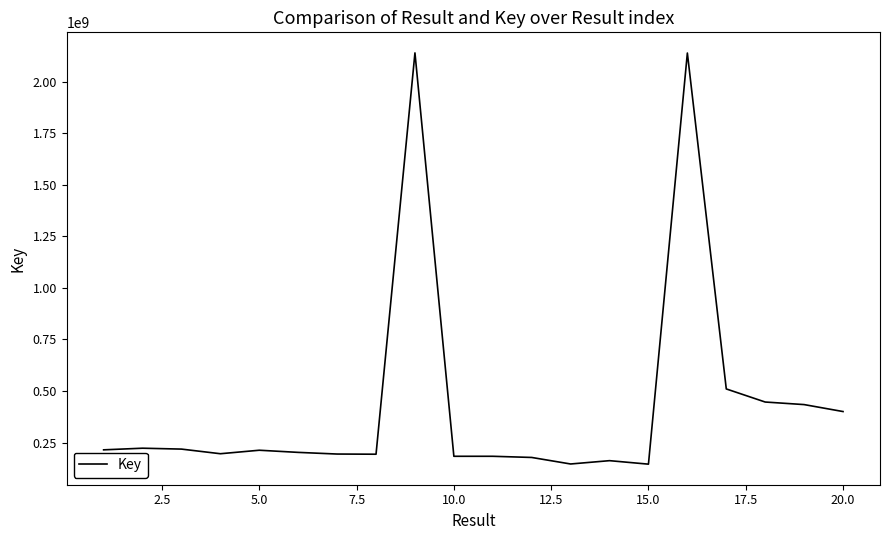

What is the difference between the maximum and minimum values?

1995656116